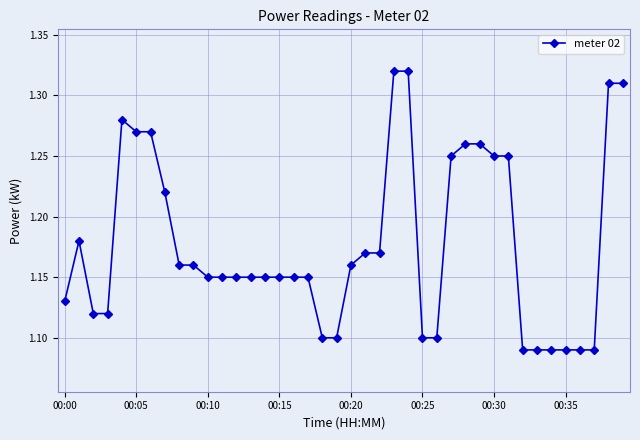

True or false: the data has more than 1 interior local peaks.

True